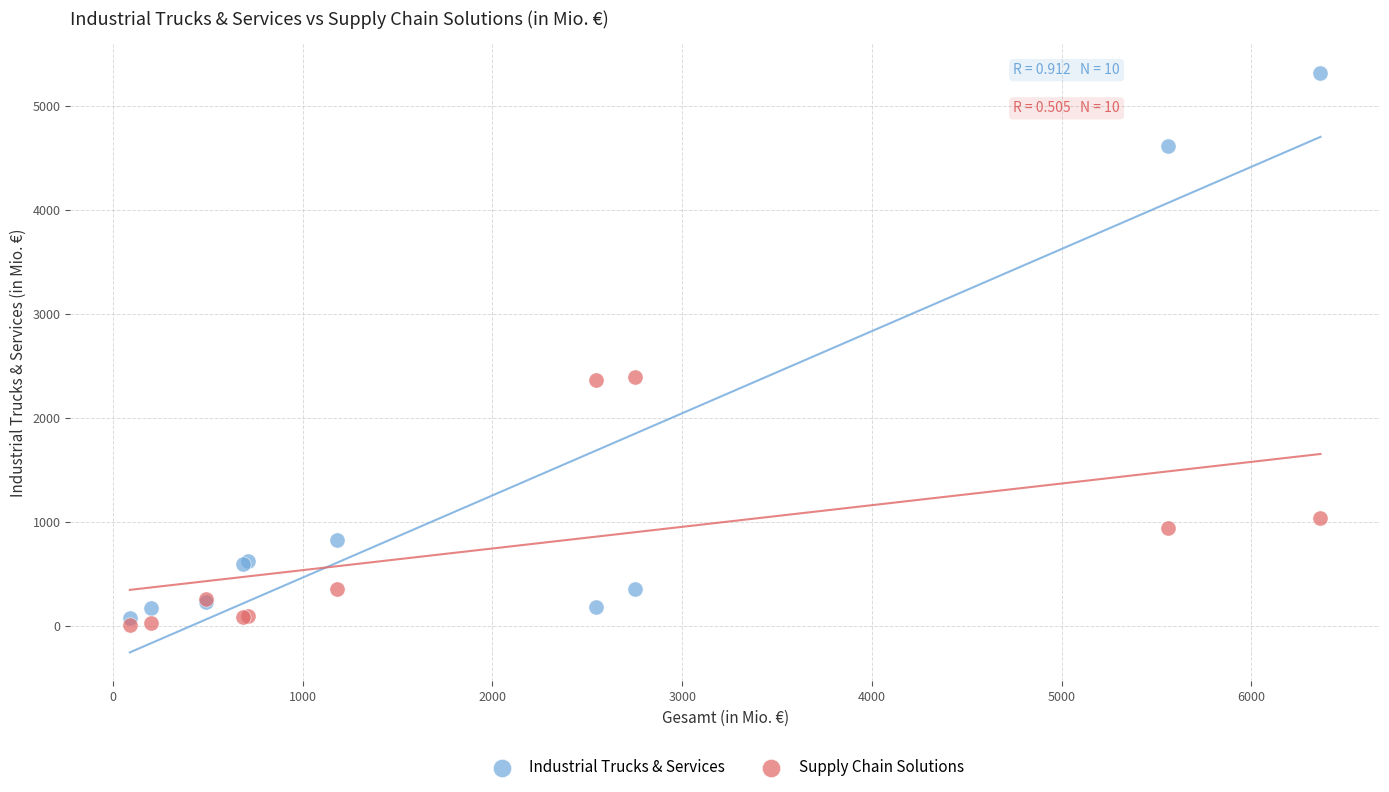

In the Supply Chain Solutions series, what Y value is closest to 1202?

1037.3